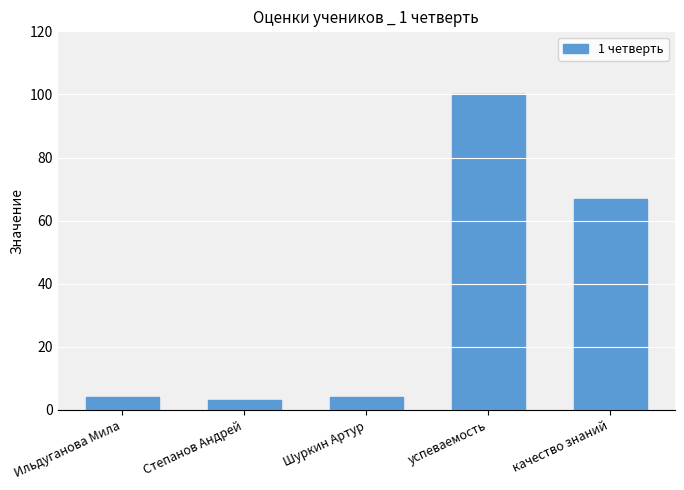

What is the label of the 3rd bar from the right?

Шуркин Артур